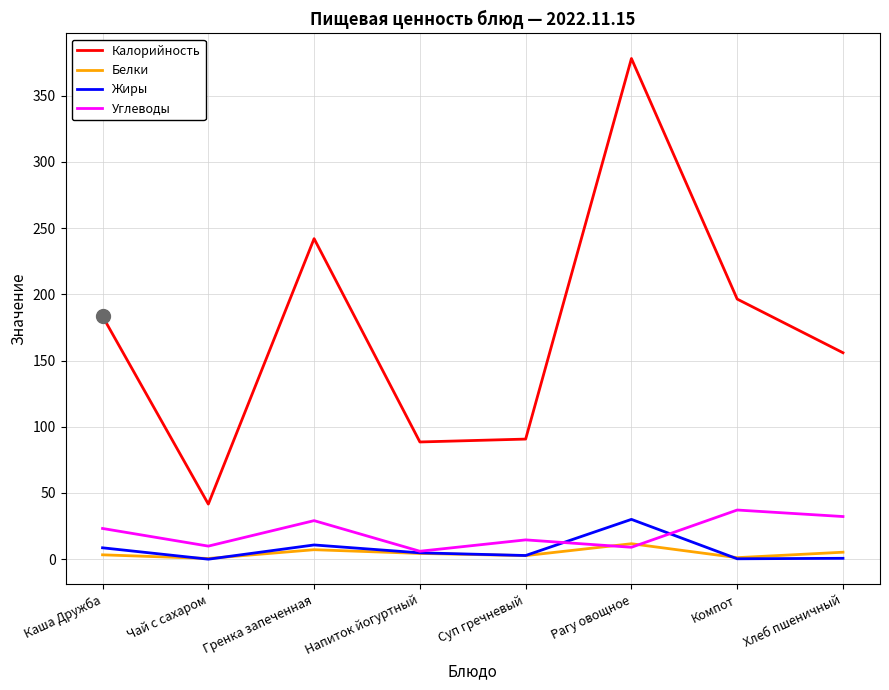

What is the maximum value for Белки?

11.7